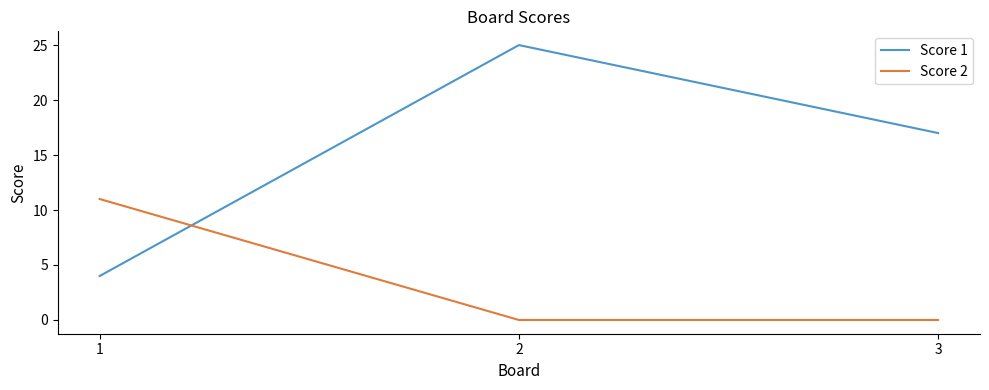

Is it true that Score 1 equals 6 at 1?

False